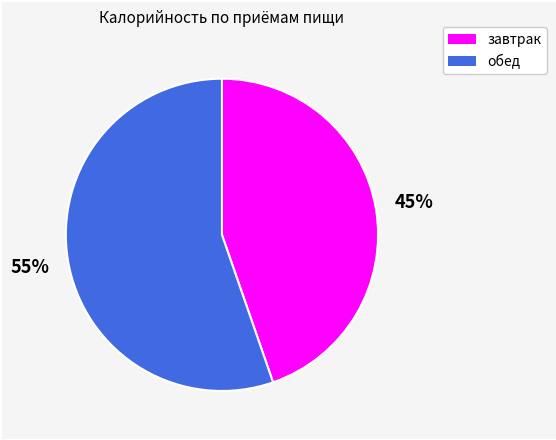

Which category has the smallest portion of the pie?

завтрак